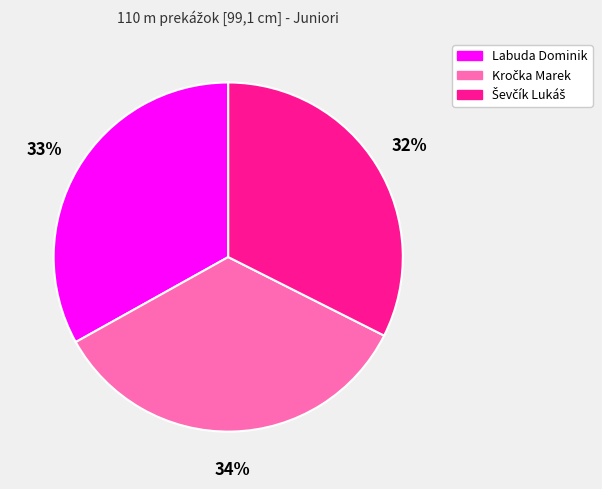

Does Labuda Dominik account for over 50% of the chart?

No